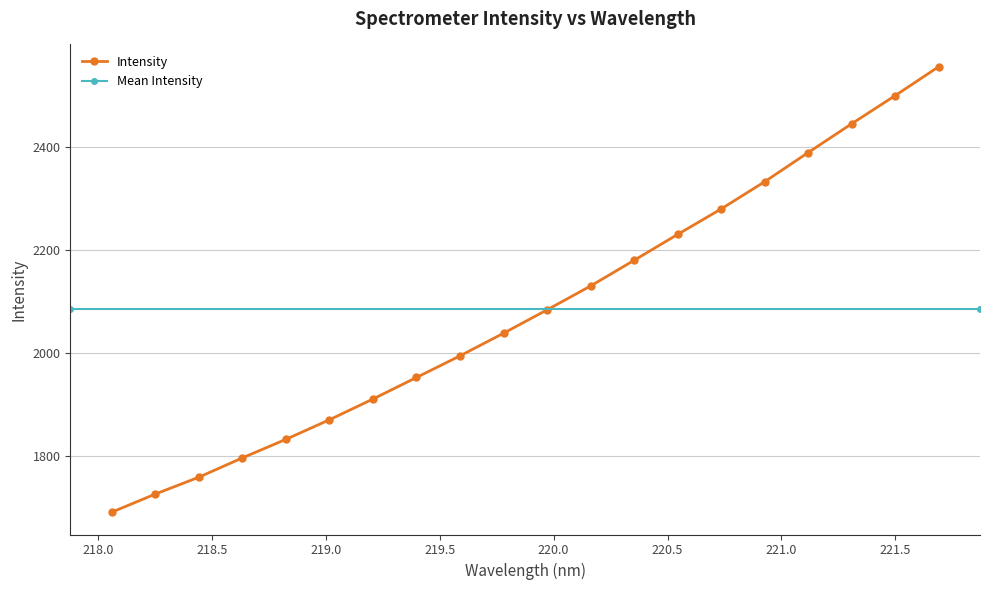

Which label corresponds to the largest value in the chart?

221.6902